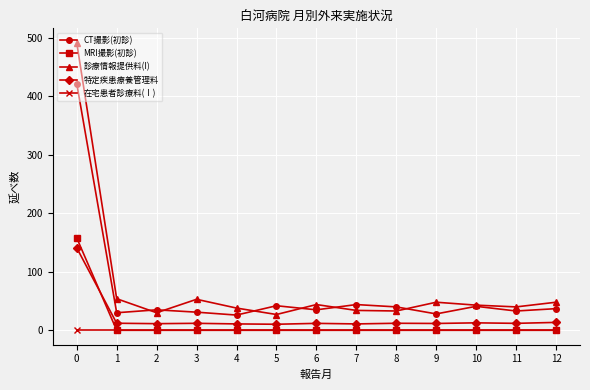

True or false: 特定疾患療養管理料 and CT撮影(初診) cross at least once.

False